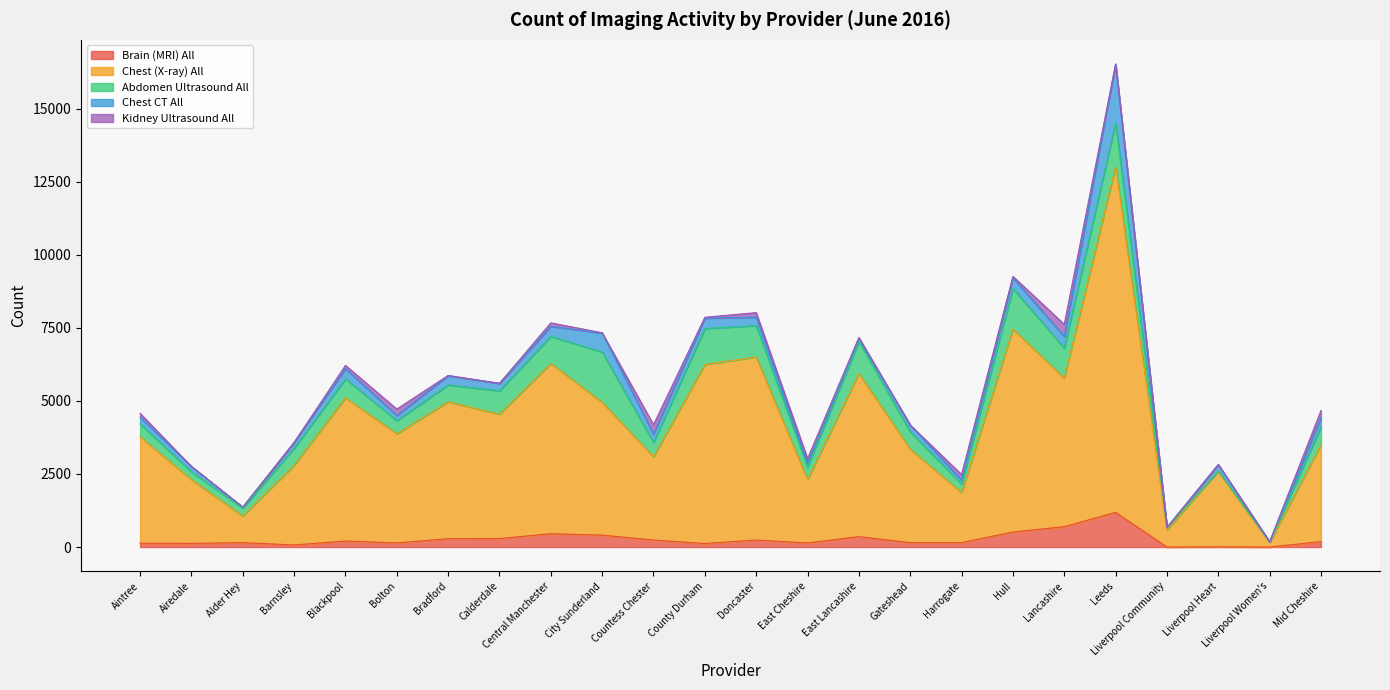

Is it true that Chest CT All equals 650 at City Sunderland?

True